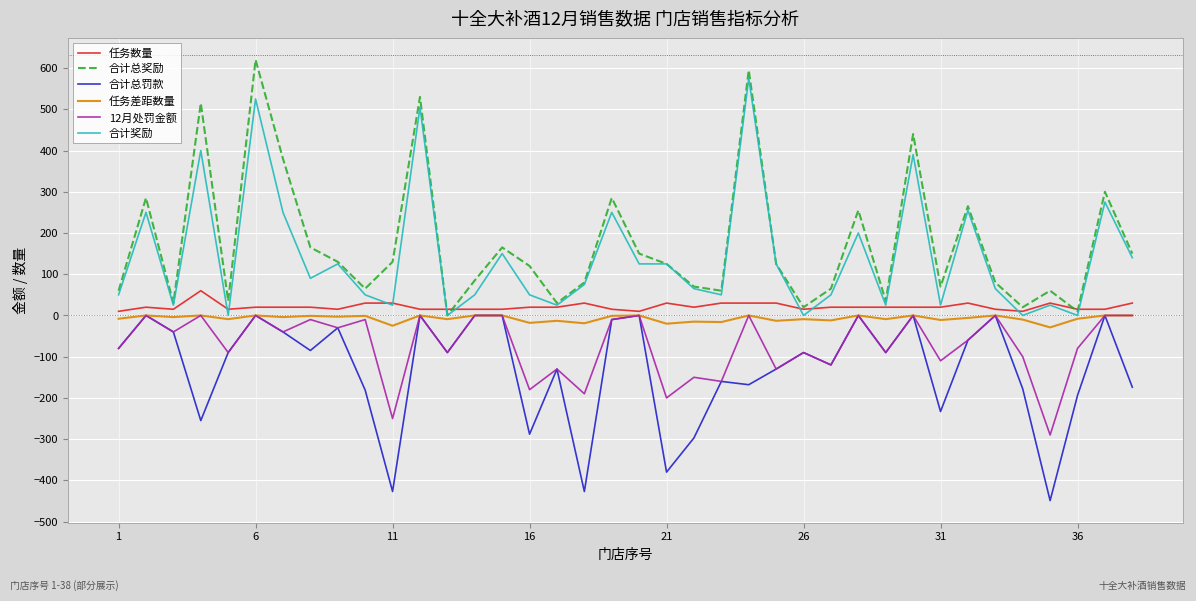

At how many categories does at least one series exceed 340?

6